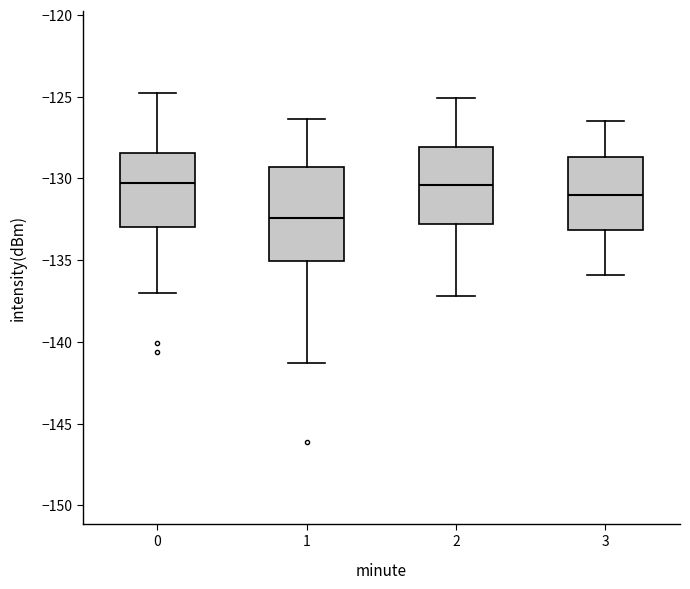

Reading left to right, read every box against the y-axis: the position of its median line, the range the box covers, and the ends of its whiskers. The values are not printed on the chart, so give them approximately, as read against the axis.

0: median -130.5, box -133.0 to -128.5, whiskers -137.0 to -124.5
1: median -132.5, box -135.0 to -129.5, whiskers -141.5 to -126.5
2: median -130.5, box -133.0 to -128.0, whiskers -137.0 to -125.0
3: median -131.0, box -133.0 to -128.5, whiskers -136.0 to -126.5